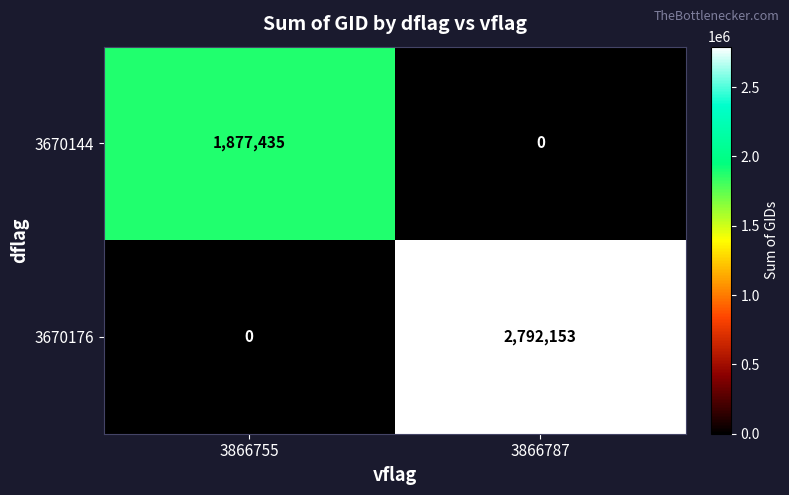

Is it true that 3670144 equals 2615159 at 3866755?

False